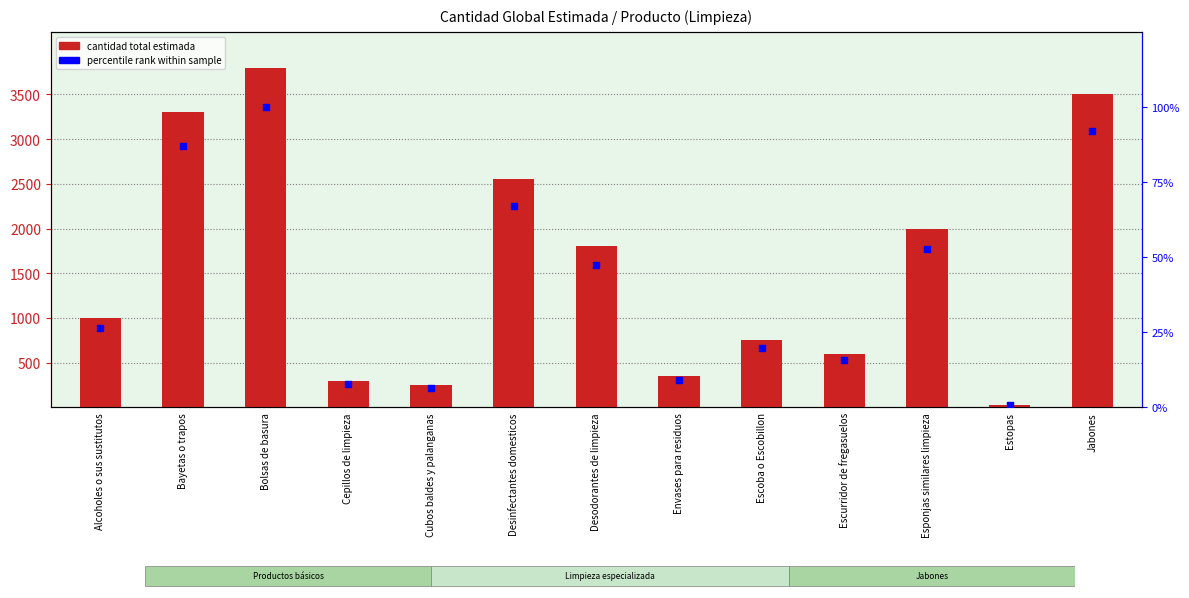

What is the total value across all series at Alcoholes o sus sustitutos?

1026.3